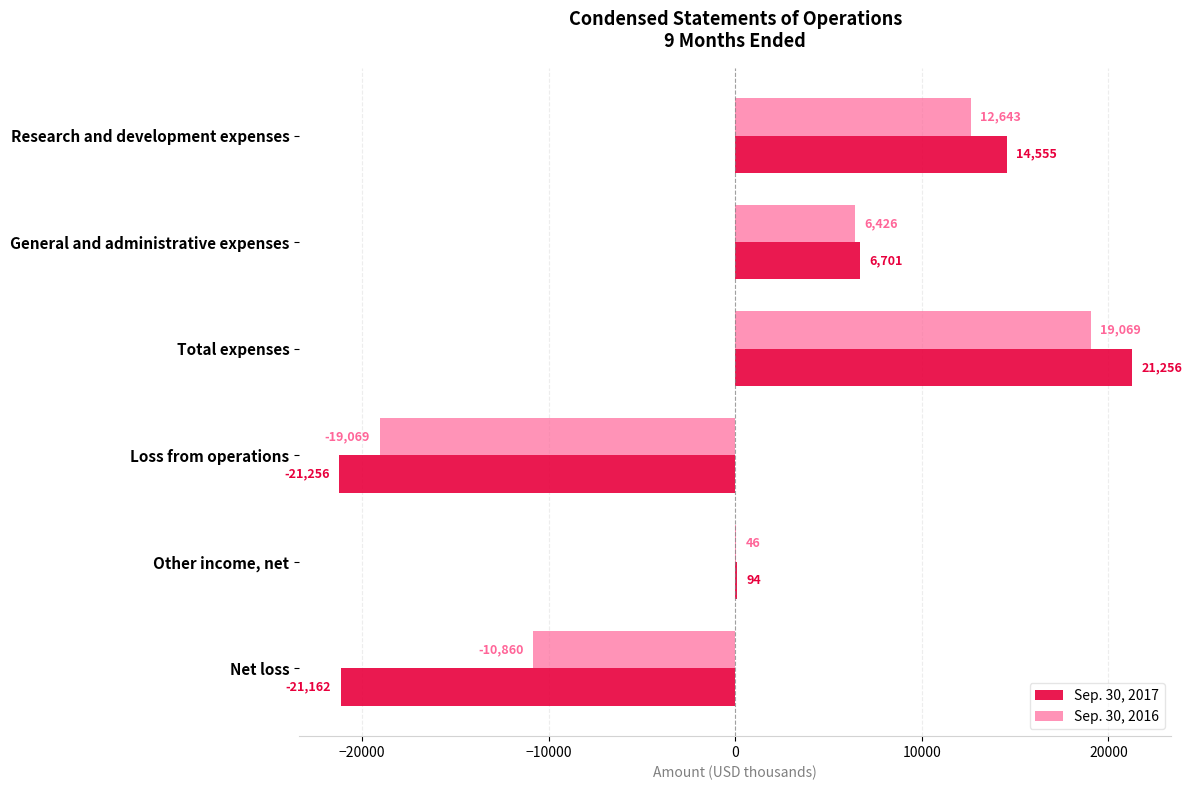

Read the Sep. 30, 2016 value at Other income, net.

46